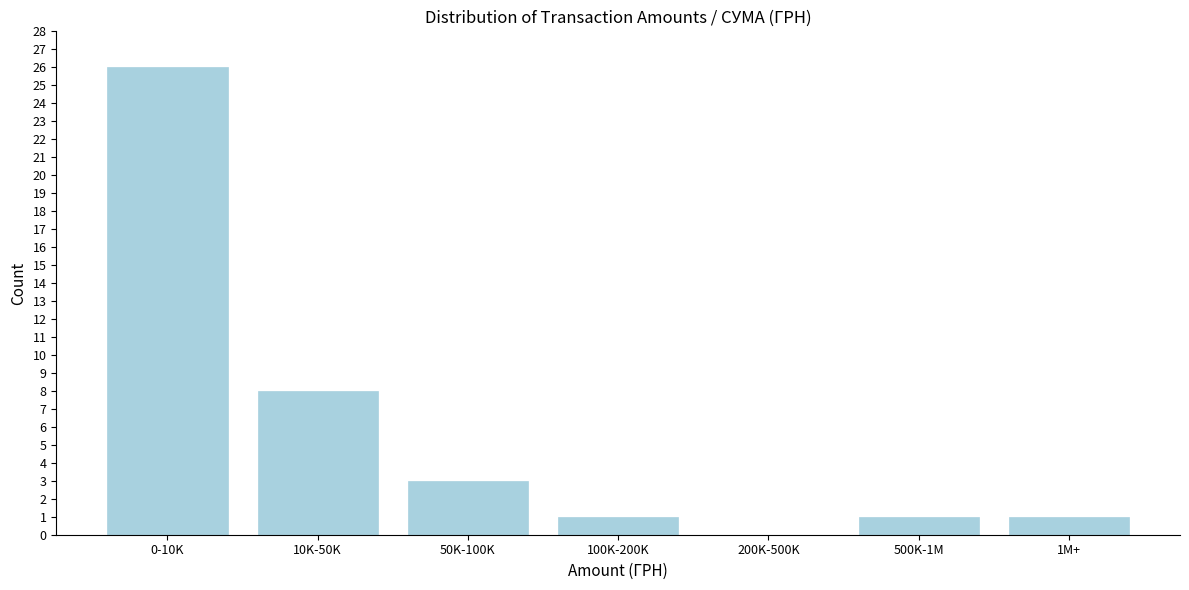

Reading left to right, transcribe all the data shown in this chart.

0-10K=26	10K-50K=8	50K-100K=3	100K-200K=1	200K-500K=0	500K-1M=1	1M+=1